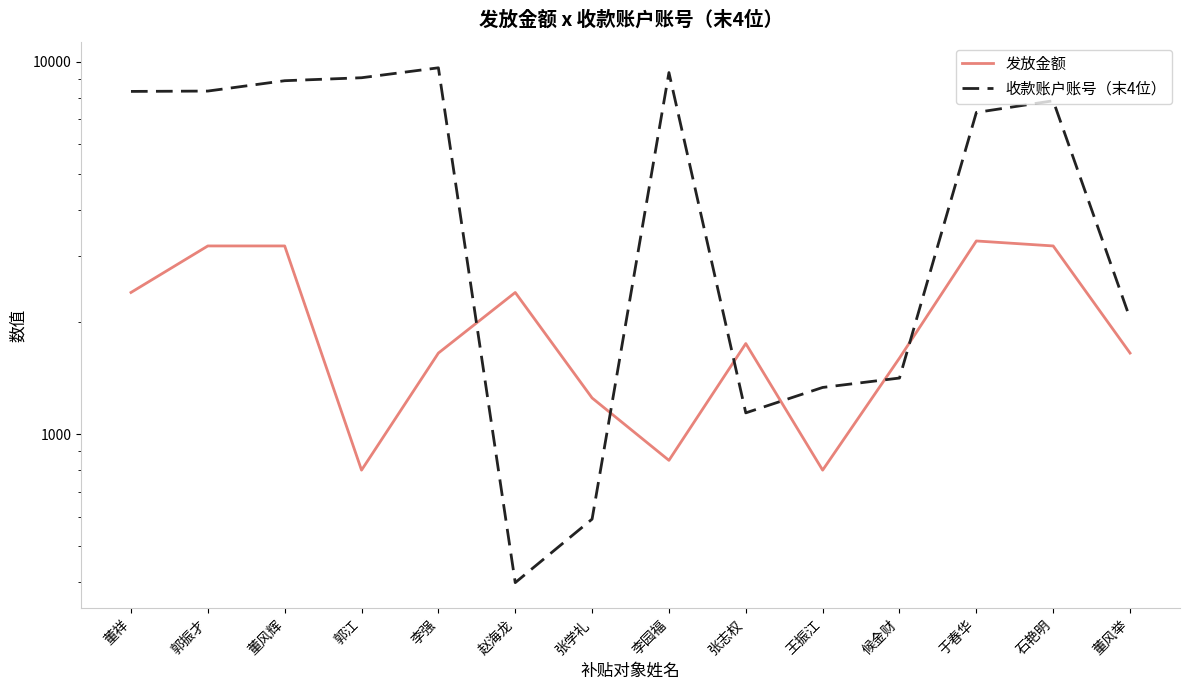

How many series are shown in this chart?

2